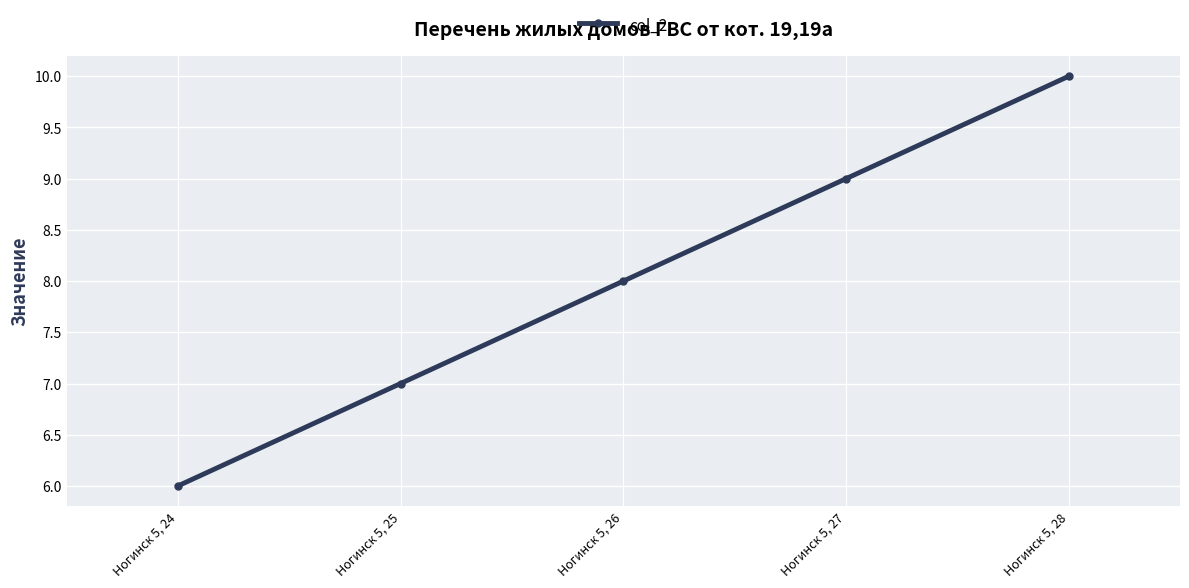

Reading left to right, transcribe all the data shown in this chart.

6	7	8	9	10